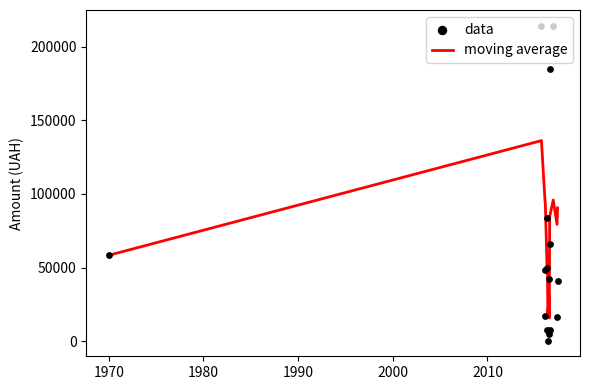

Which series reaches the minimum Y coordinate?

data